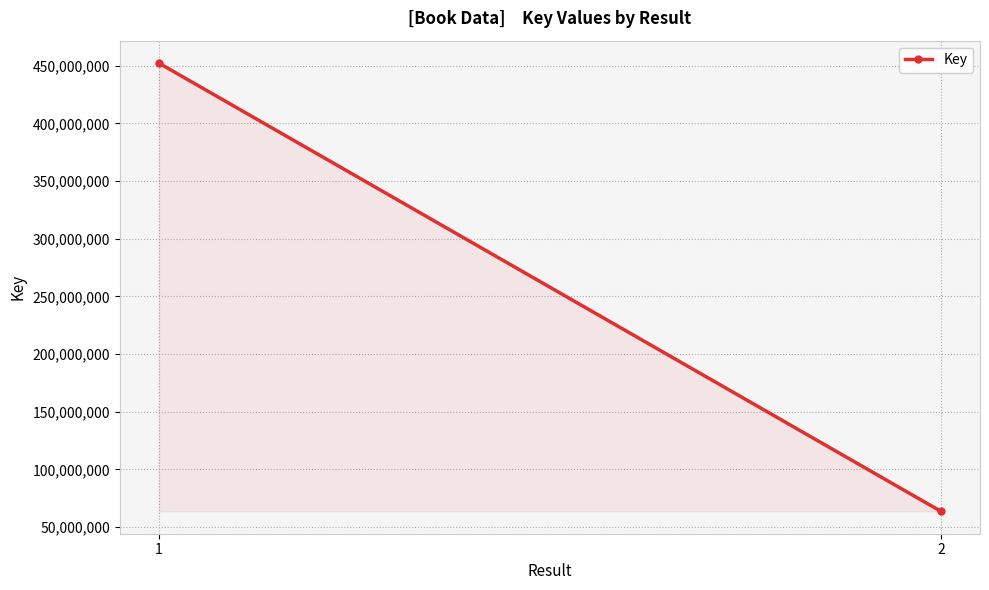

Reading left to right, what are all the values shown in this chart?

452210845	63701748